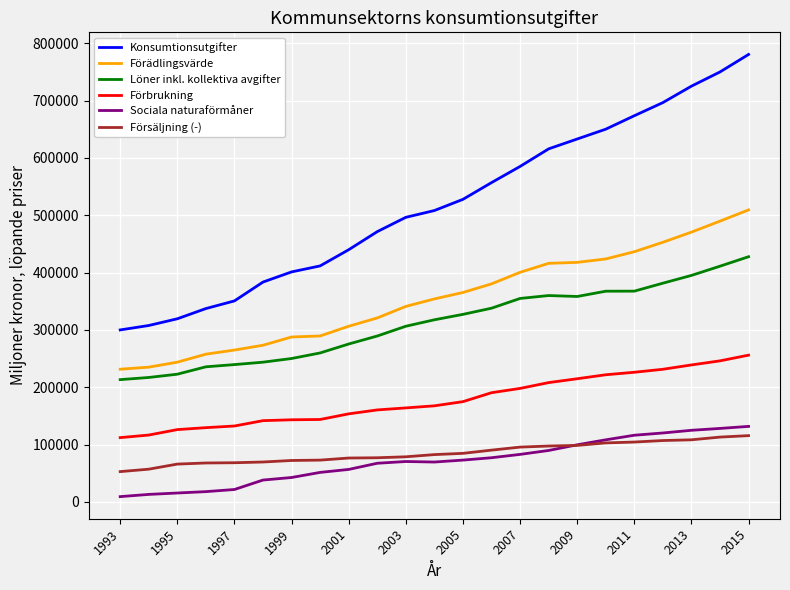

What is the lowest value of the Förädlingsvärde series?

231523.0